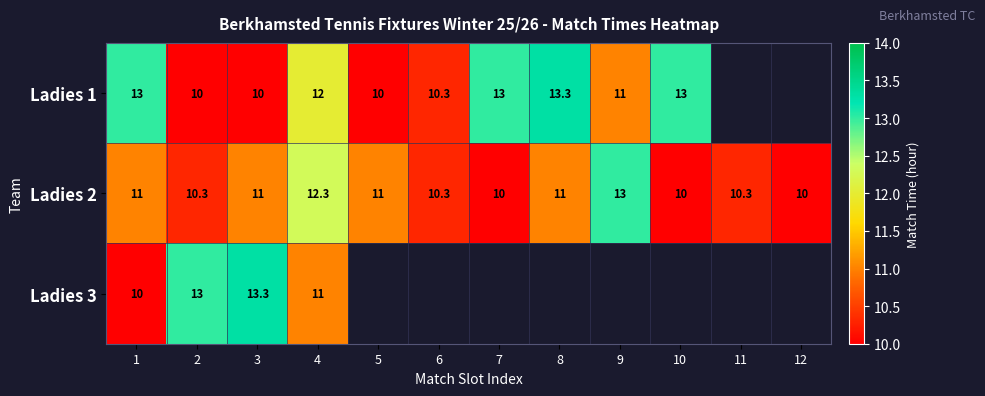

Count the number of data series in this chart.

3